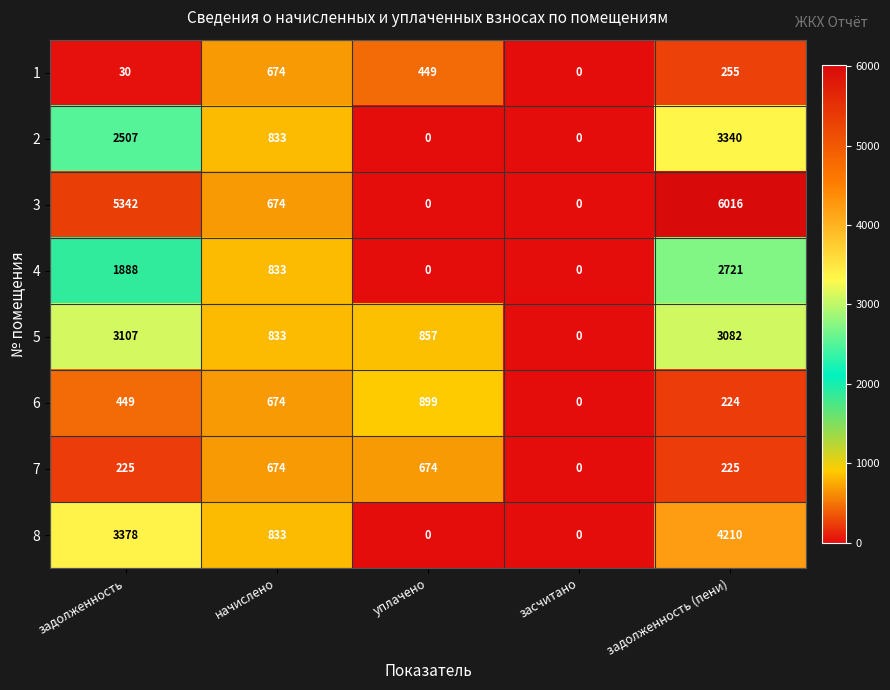

Count the number of categories in the chart.

5